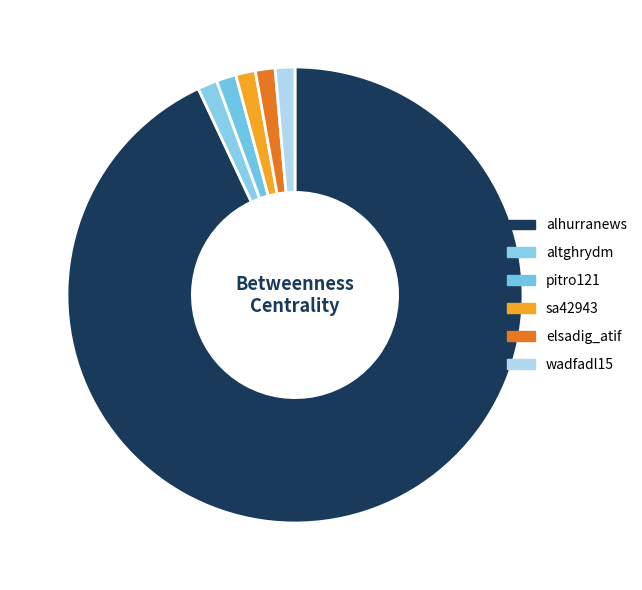

Does alhurranews represent more than half of the total?

Yes